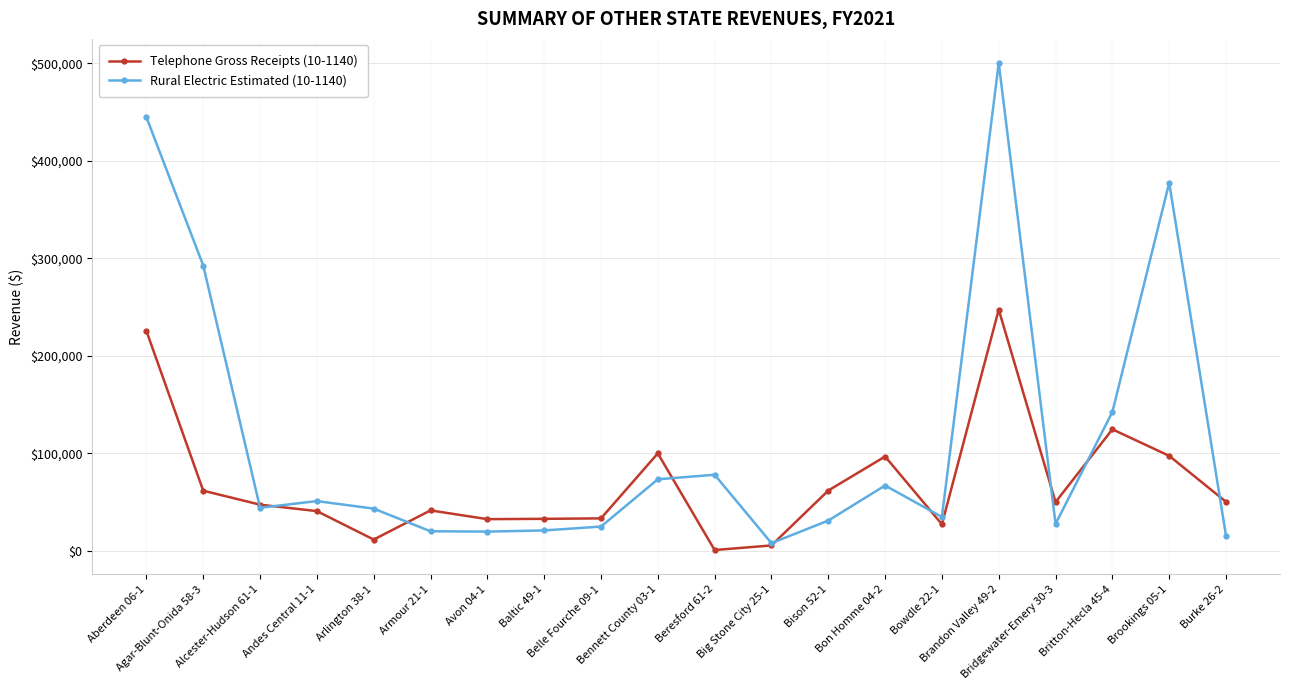

What is the average value of the Telephone Gross Receipts (10-1140) series?

69476.5